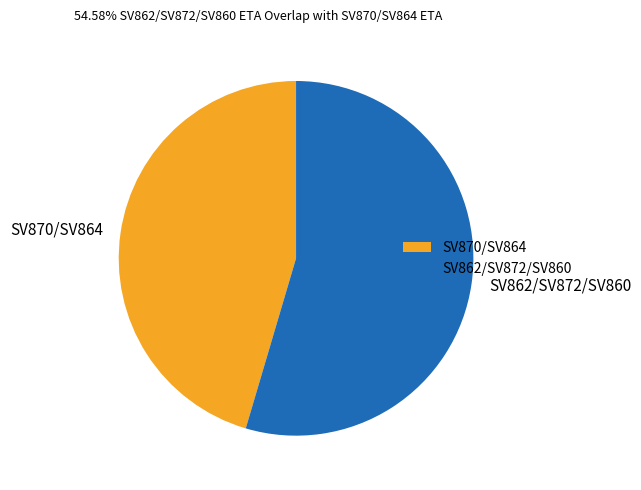

What is the ratio of the value at SV862/SV872/SV860 to the value at SV870/SV864?

1.2